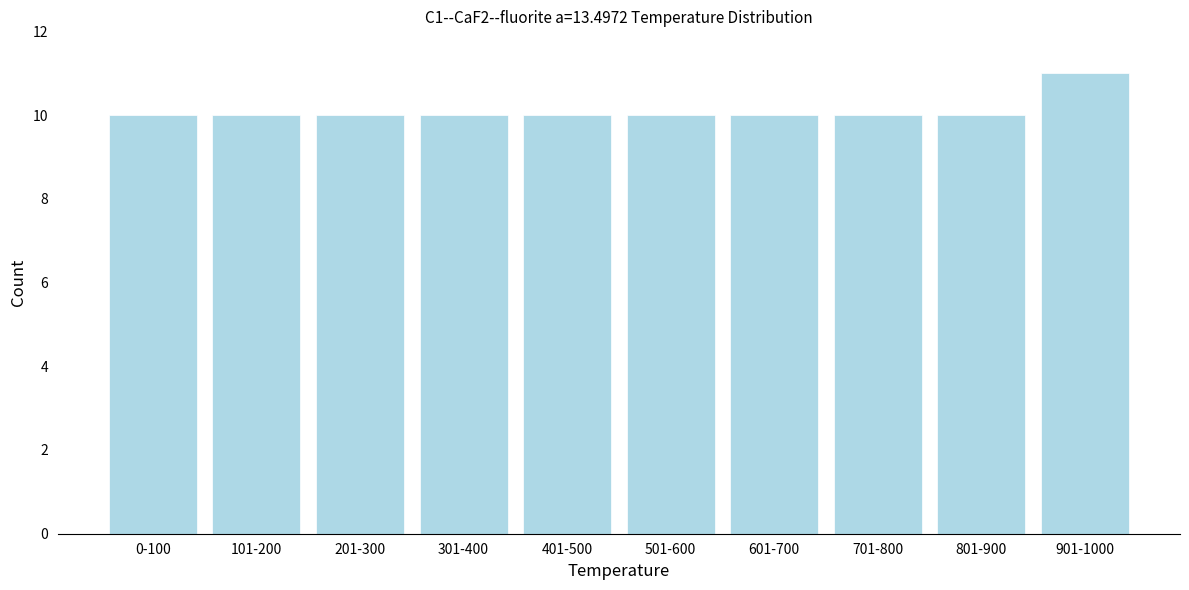

Reading left to right, transcribe all the data shown in this chart.

0-100=10	101-200=10	201-300=10	301-400=10	401-500=10	501-600=10	601-700=10	701-800=10	801-900=10	901-1000=11